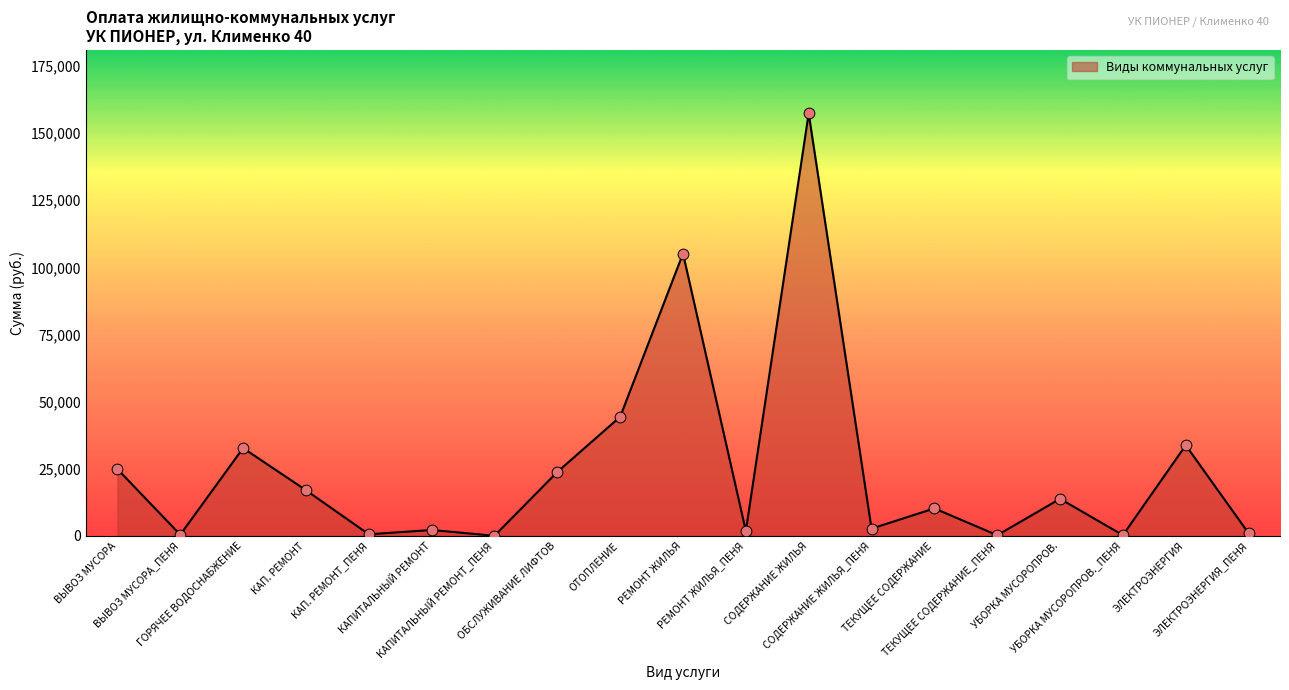

What is the ratio of the value at РЕМОНТ ЖИЛЬЯ to the value at ЭЛЕКТРОЭНЕРГИЯ_ПЕНЯ?

105.3